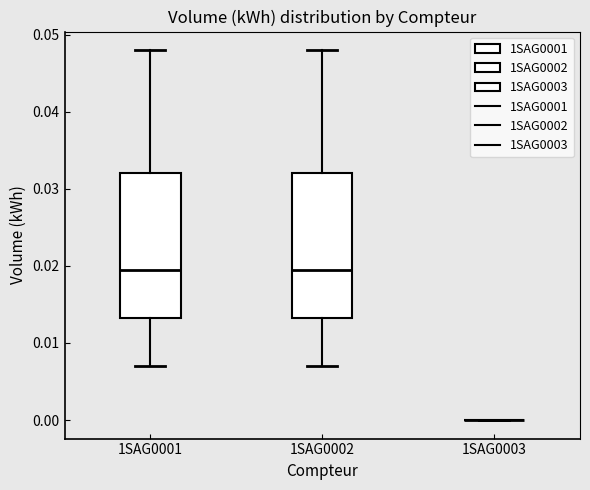

Where does the median line of the box for 1SAG0001 sit on the y-axis? The values are not printed on the chart, so give them approximately, as read against the axis.

0.020